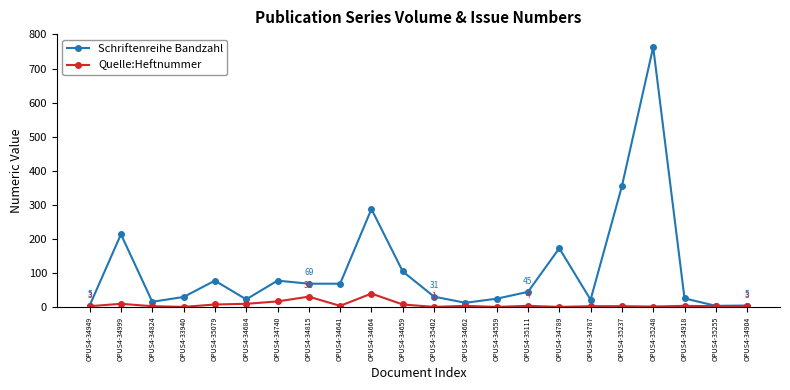

At OPUS4-35079, list the series in order from smallest to largest.

Quelle:Heftnummer, Schriftenreihe Bandzahl